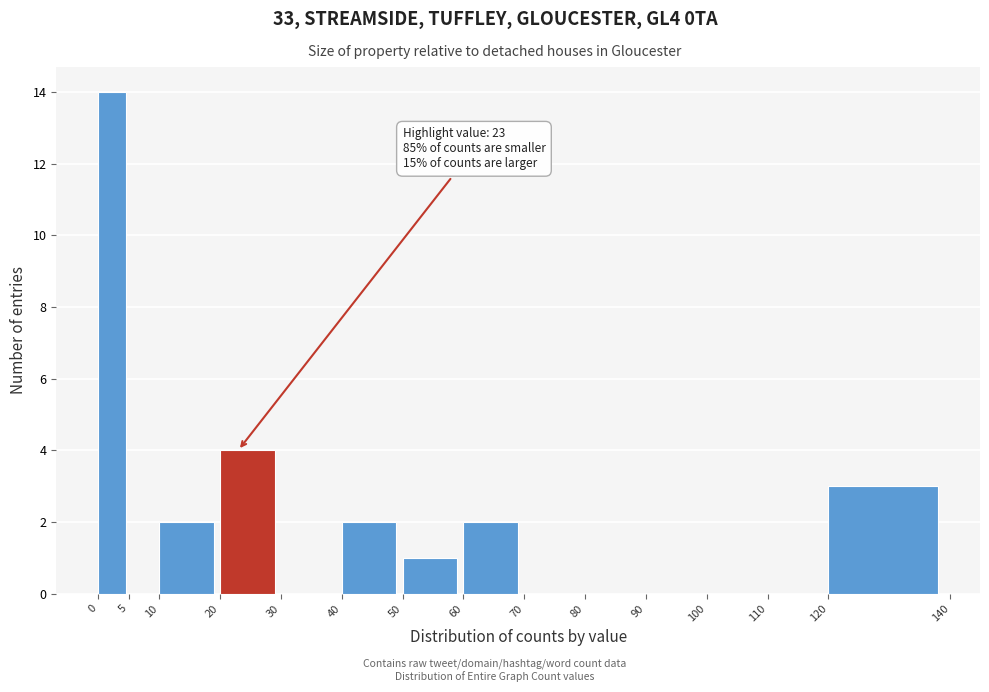

Over which range of the x-axis is the bar tallest?

0 to 5